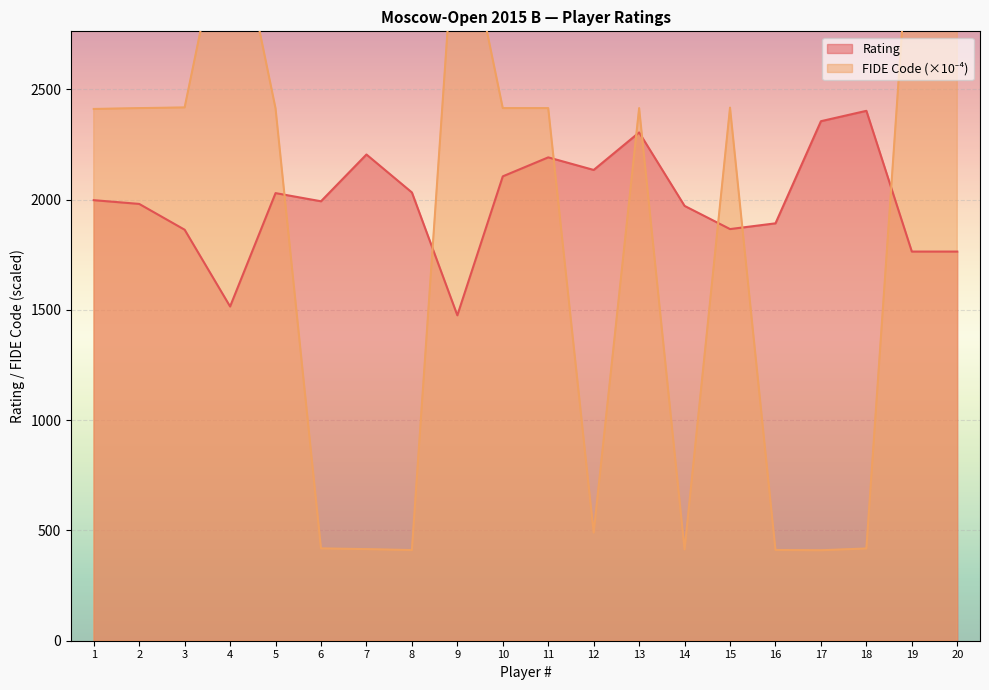

How many interior local peaks does the Rating series have?

5